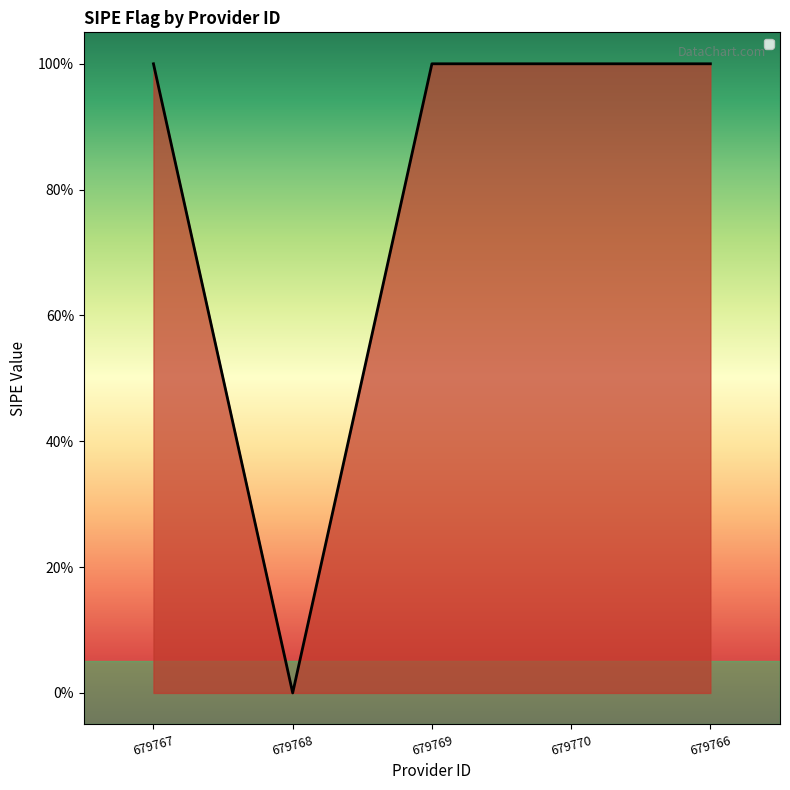

What position from the right is 679767?

5